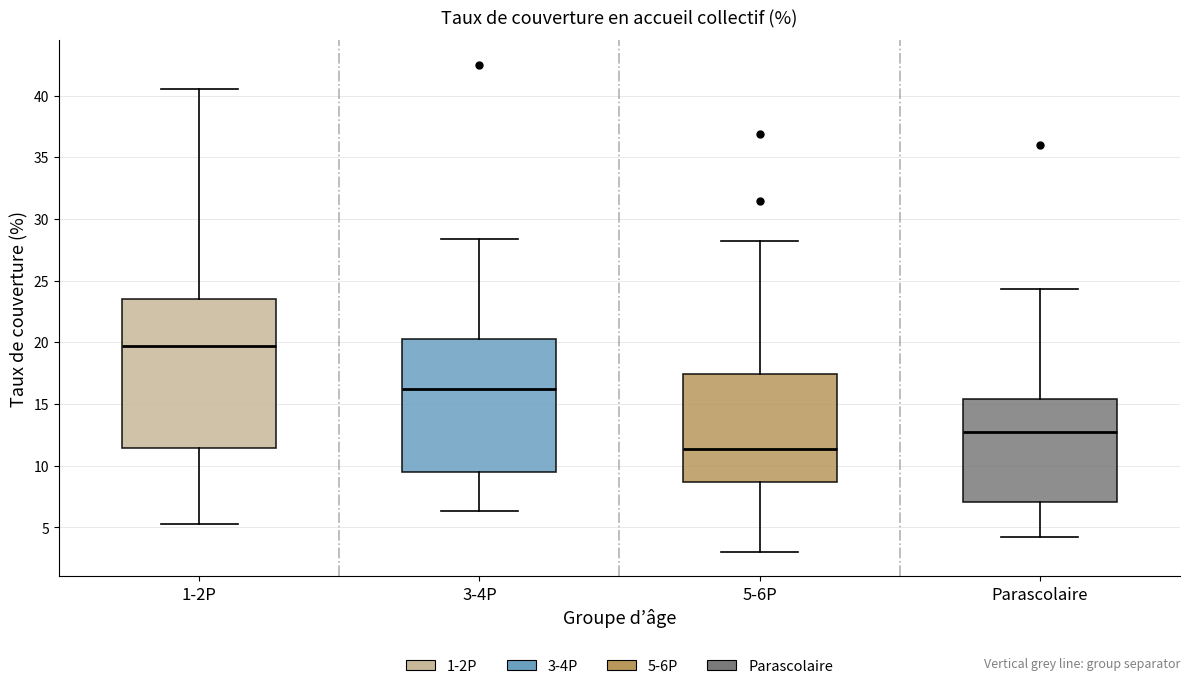

Which box's median line is the lowest?

5-6P